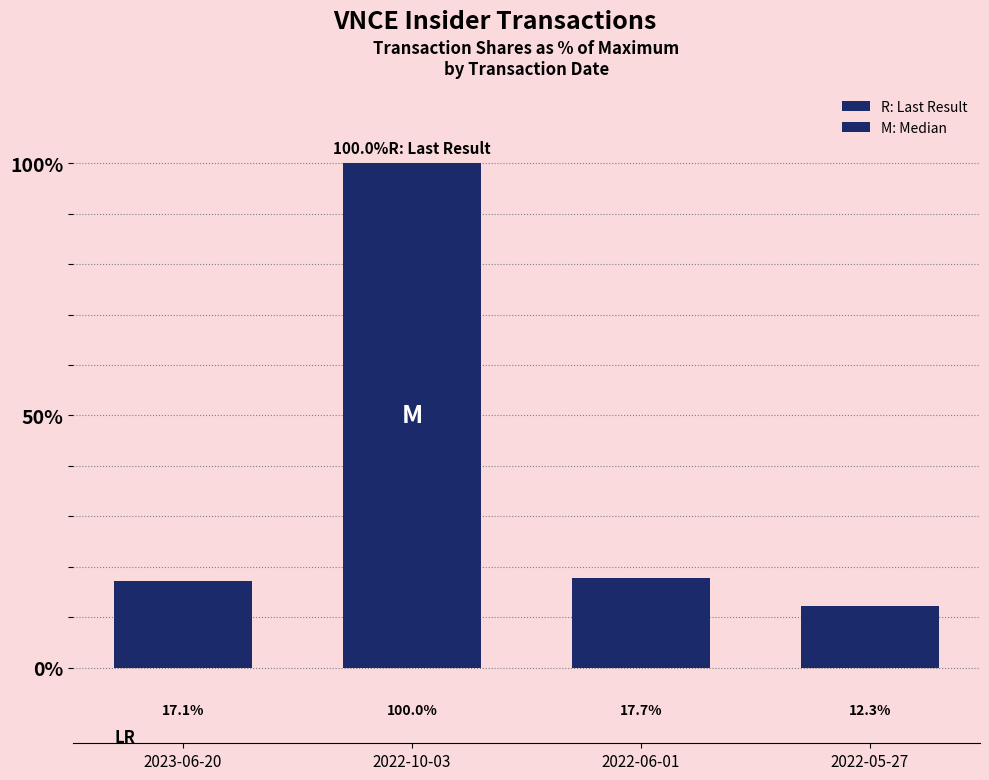

Reading left to right, what are all the values shown in this chart?

17.1	100.0	17.7	12.3